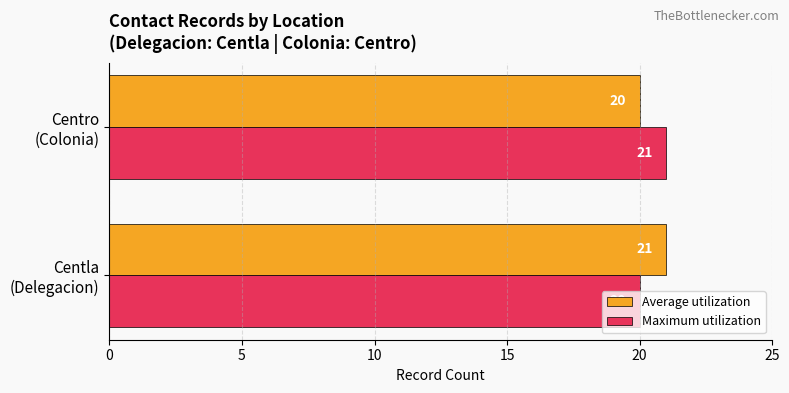

What is the sum of all Average utilization values?

41